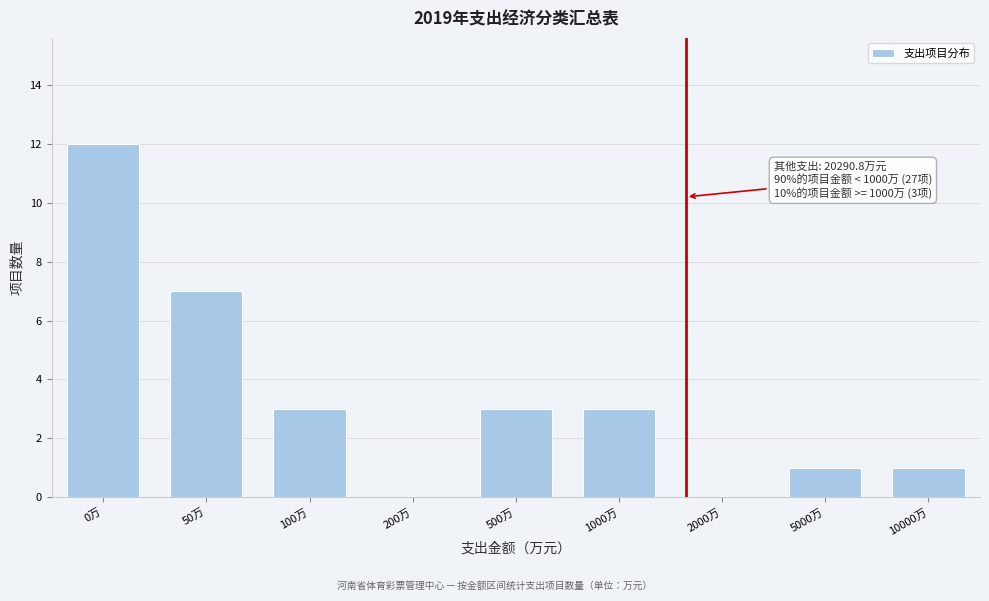

Reading left to right, transcribe all the data shown in this chart.

0万=12	50万=7	100万=3	200万=0	500万=3	1000万=3	2000万=0	5000万=1	10000万=1